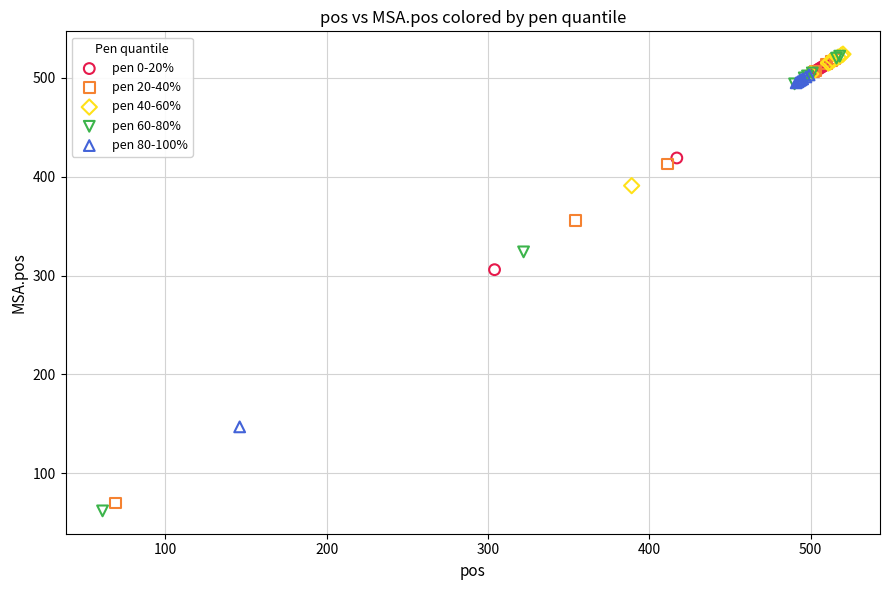

What are all the series names shown in the legend?

pen 0-20%, pen 20-40%, pen 40-60%, pen 60-80%, pen 80-100%